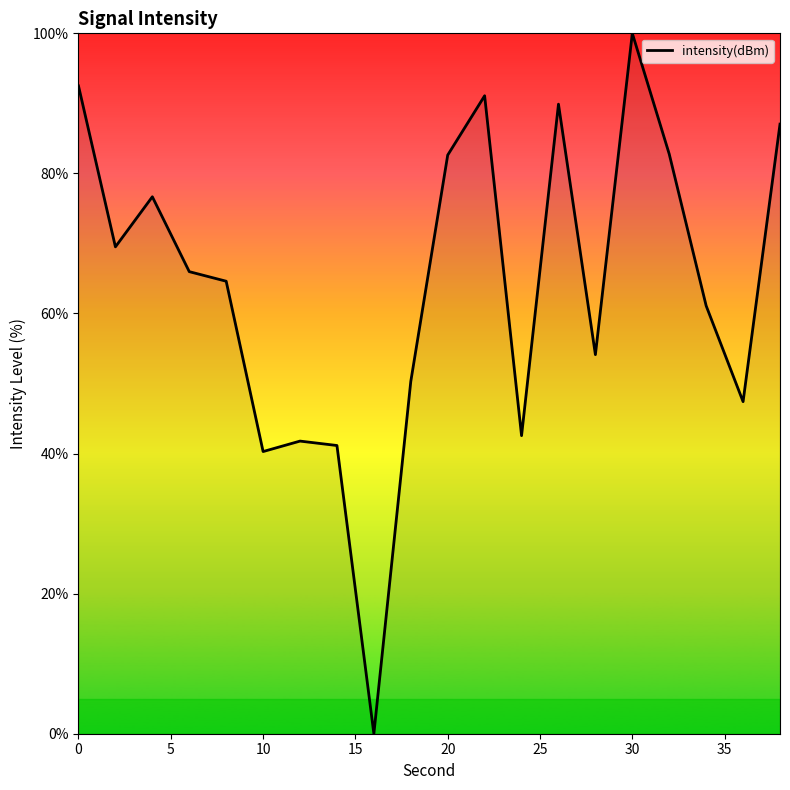

What is the difference between the maximum and minimum values?

100.0